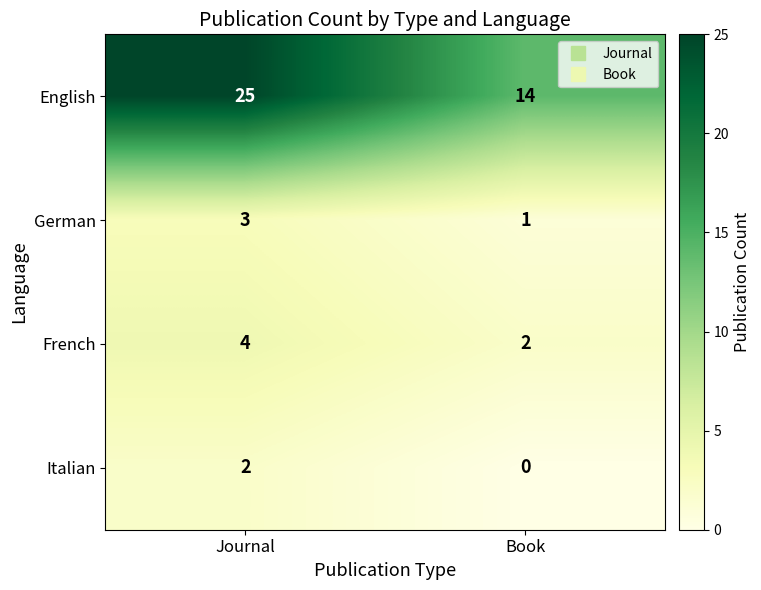

At how many categories does at least one series exceed 3?

2